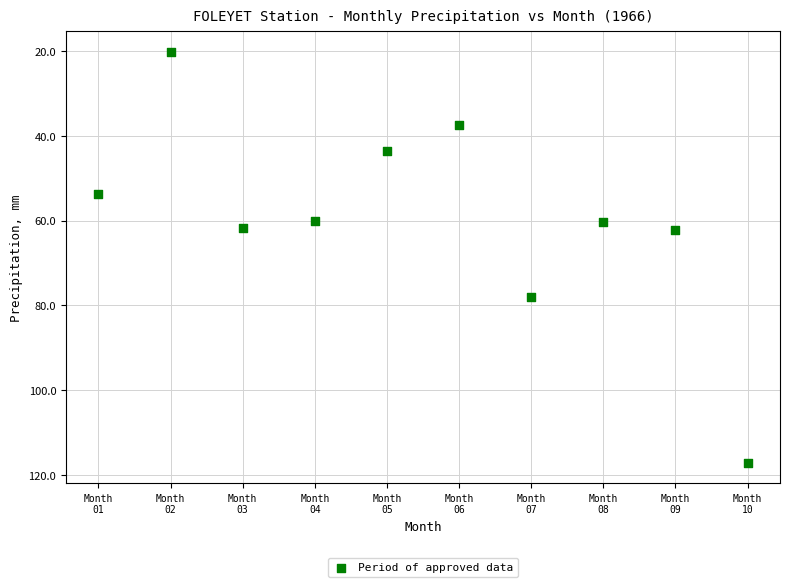

What is the average Y value?

59.5